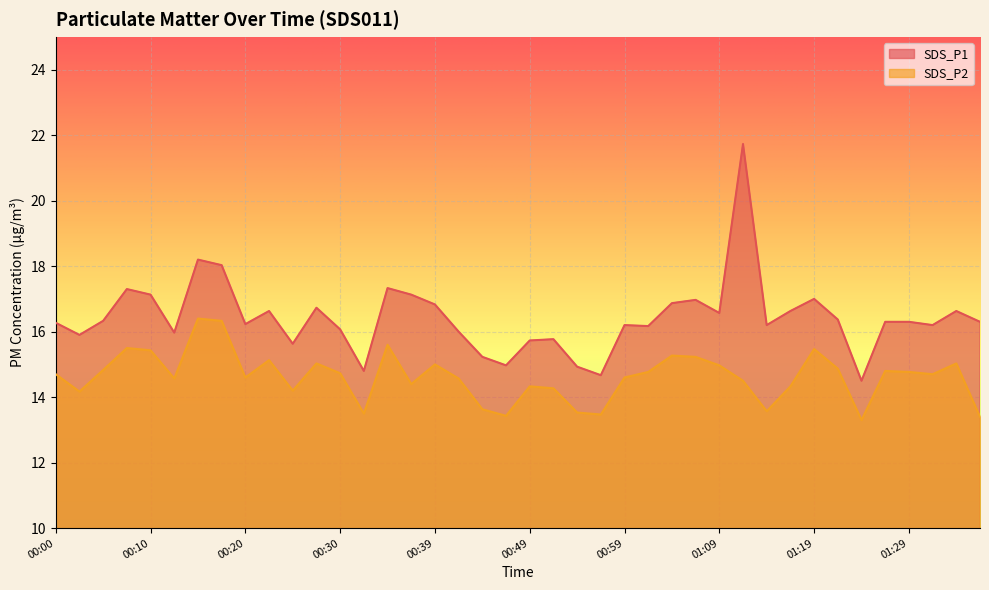

At how many categories does at least one series exceed 20?

1